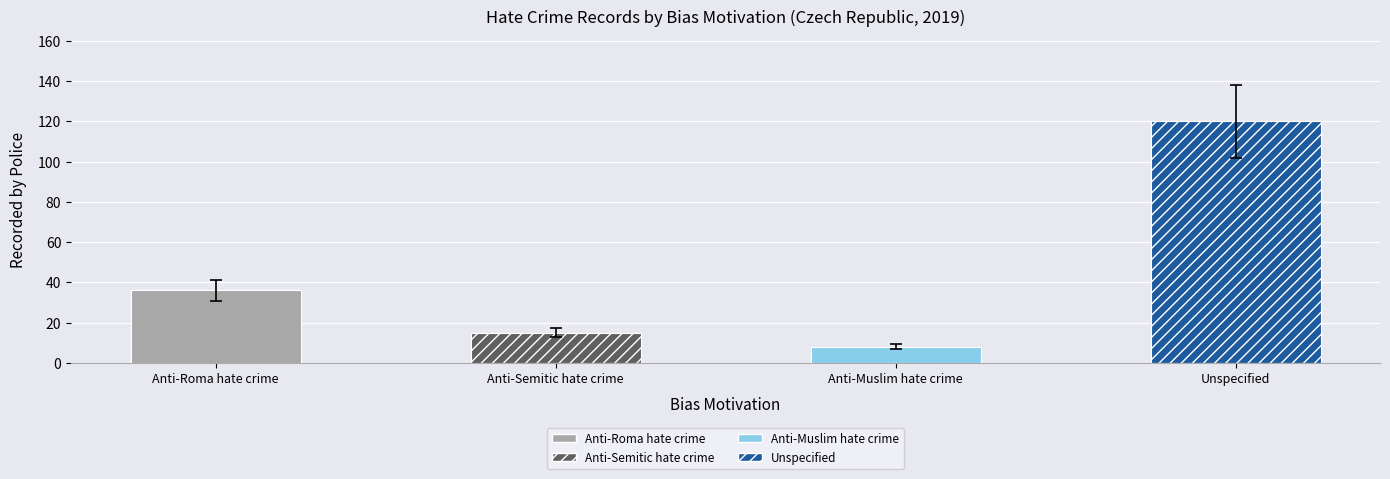

What is the change in value from Anti-Semitic hate crime to Anti-Muslim hate crime?

-7